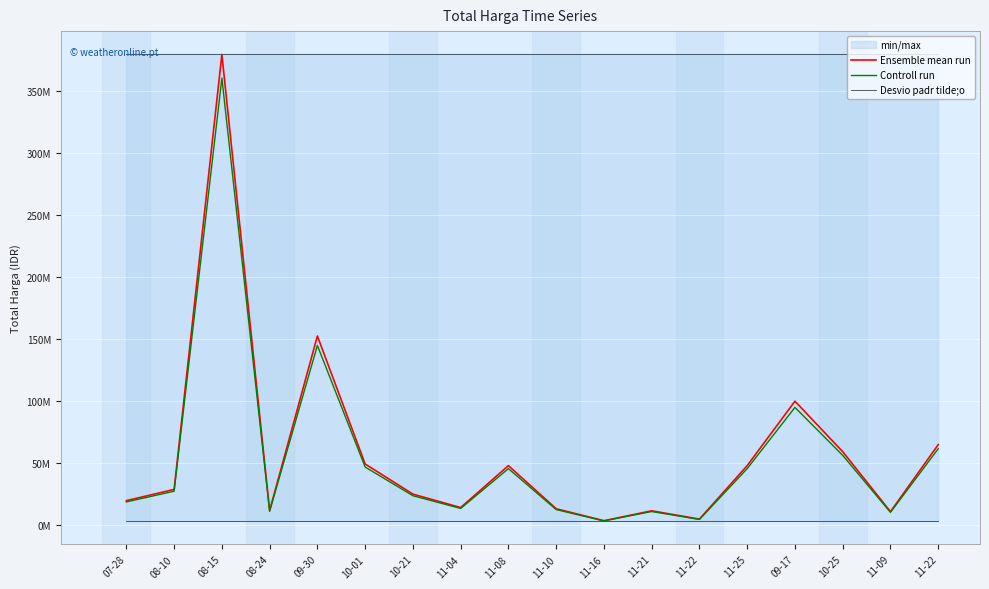

Which series changed the most between 09-30 and 11-09?

Ensemble mean run